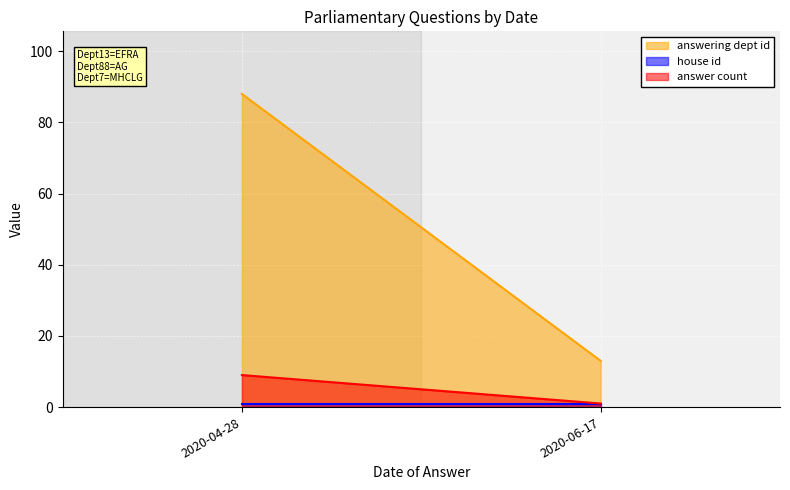

How many lines are shown in the chart?

3